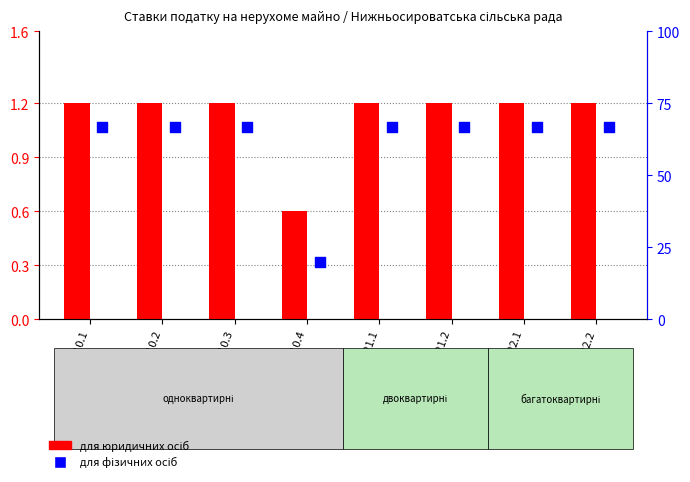

At how many categories does at least one series exceed 40?

7